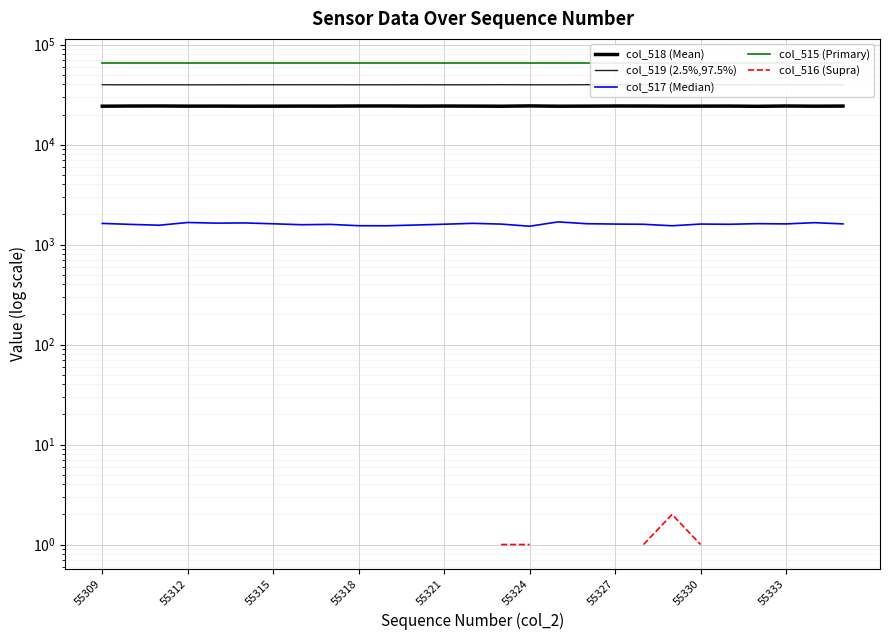

True or false: col_519 (2.5%,97.5%) and col_516 (Supra) intersect in this chart.

False